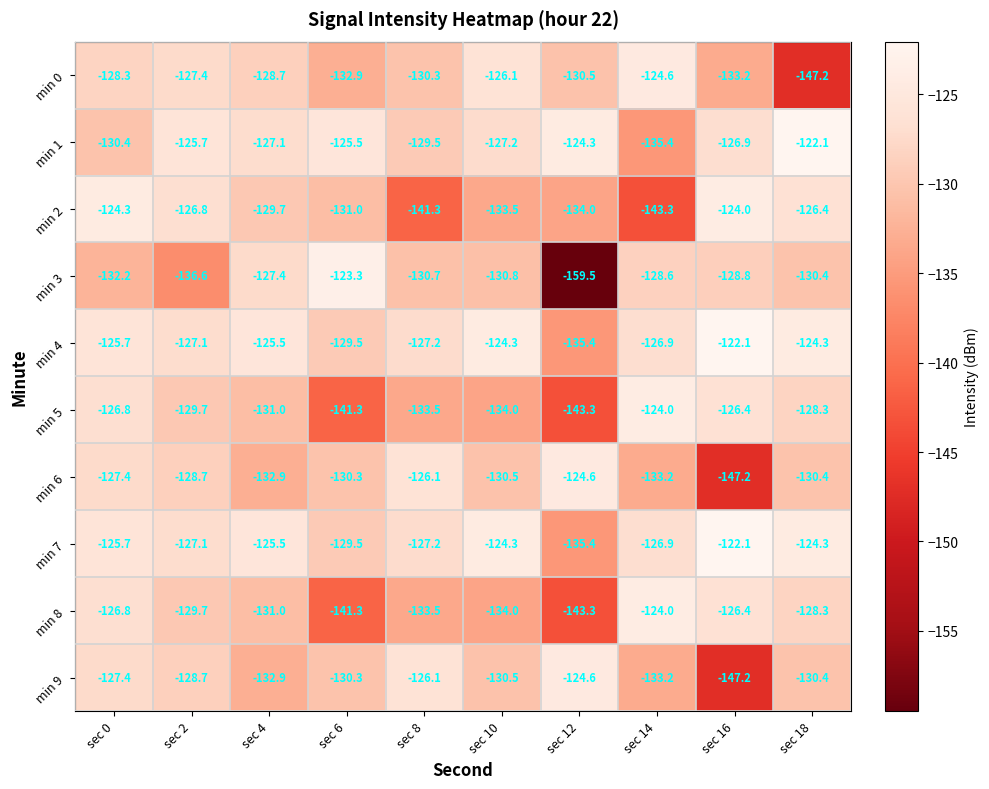

How many categories are shown in the chart?

10